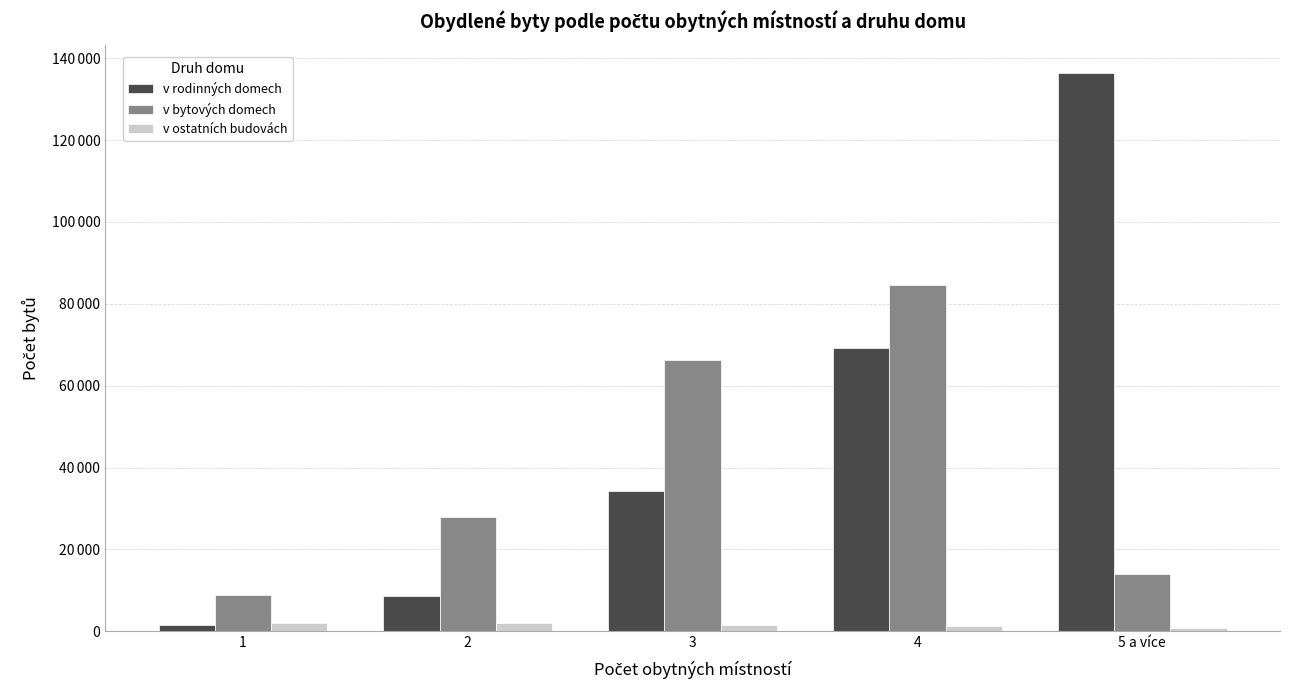

What is the label of the 5th bar from the left?

5 a více